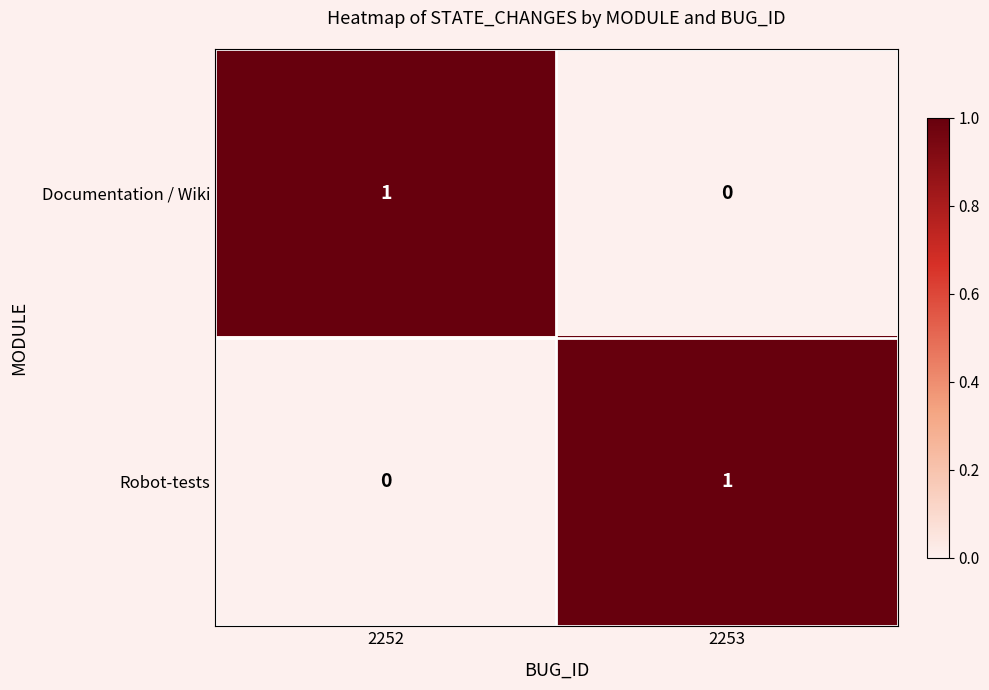

True or false: Robot-tests has a value of 1 at 2253.

True